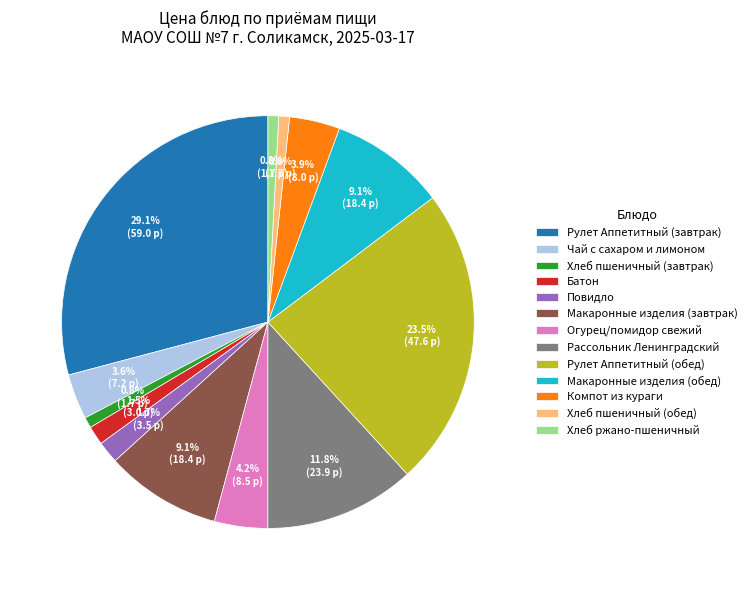

Is it true that Компот из кураги is 4% of the pie?

True